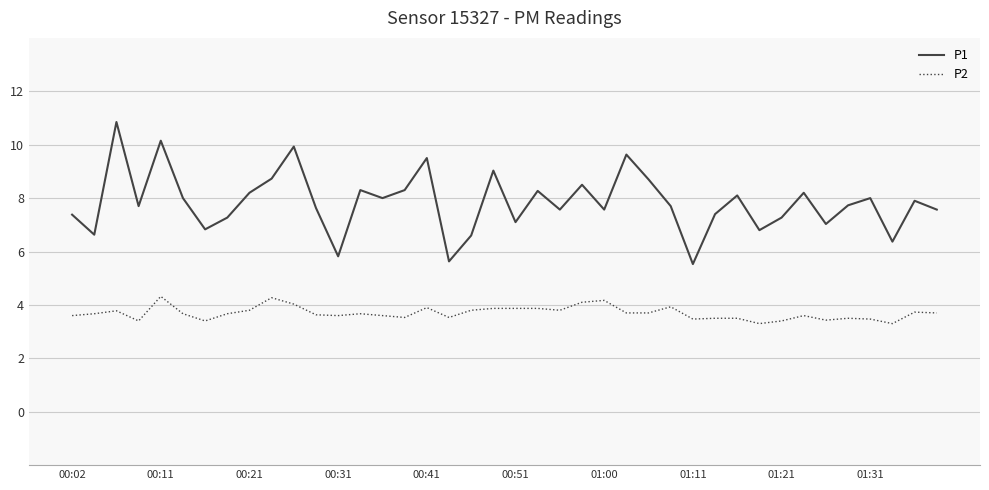

List the series in order of their peak value, highest first.

P1, P2